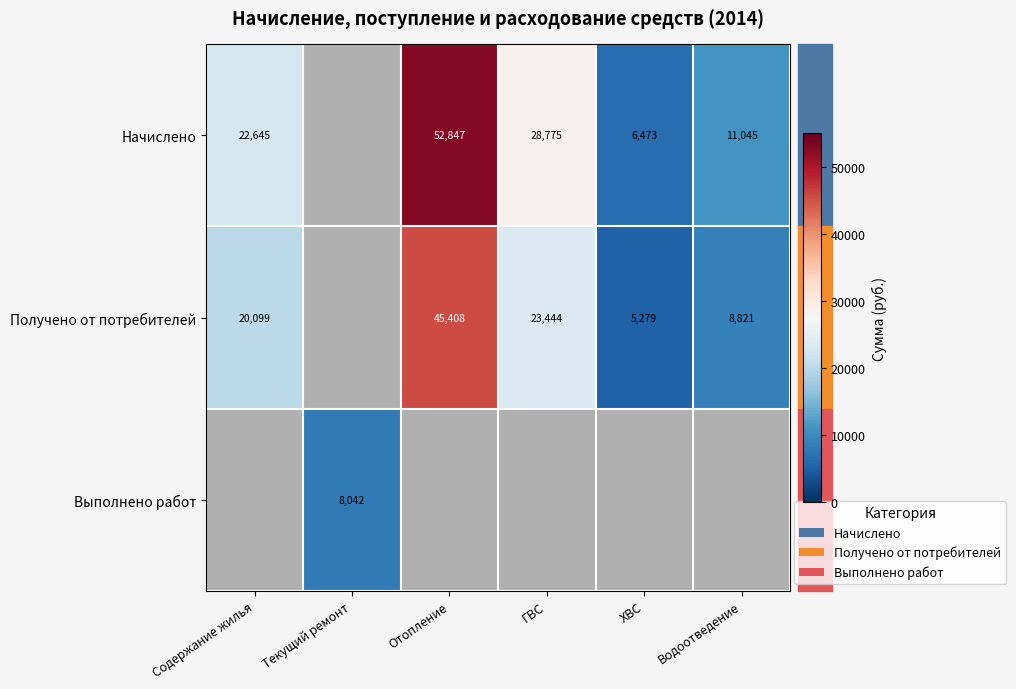

What is the difference between the Получено от потребителей values at Содержание жилья and Отопление?

25309